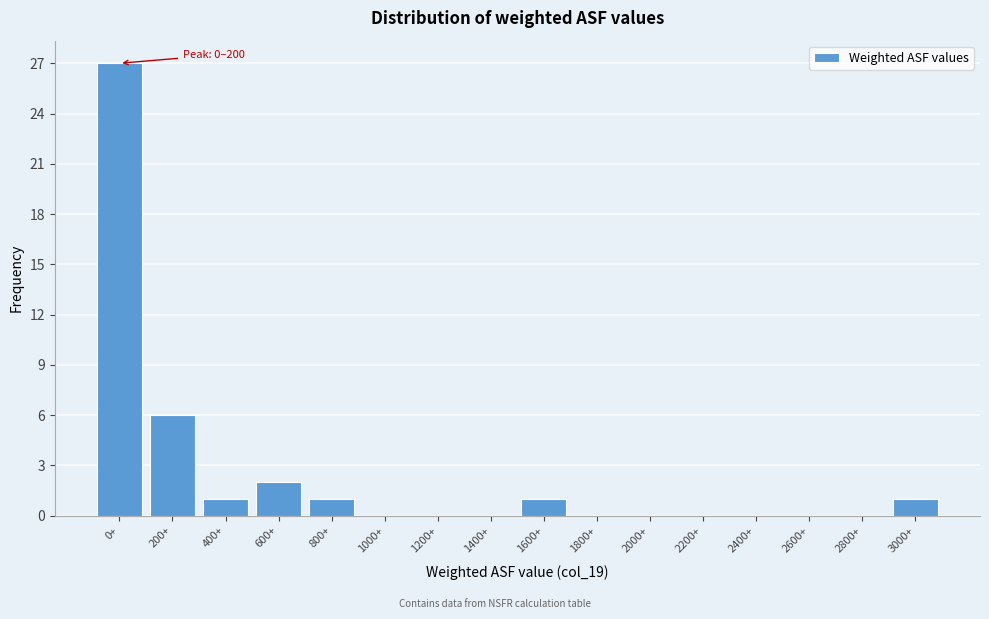

Reading left to right, what are all the values shown in this chart?

0+=27	200+=6	400+=1	600+=2	800+=1	1000+=0	1200+=0	1400+=0	1600+=1	1800+=0	2000+=0	2200+=0	2400+=0	2600+=0	2800+=0	3000+=1